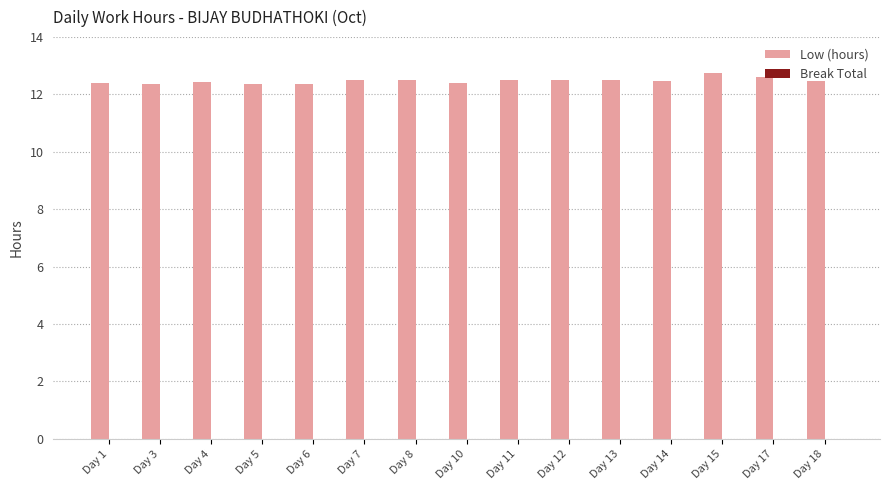

The value at Day 5 is 4.3. True or false?

False